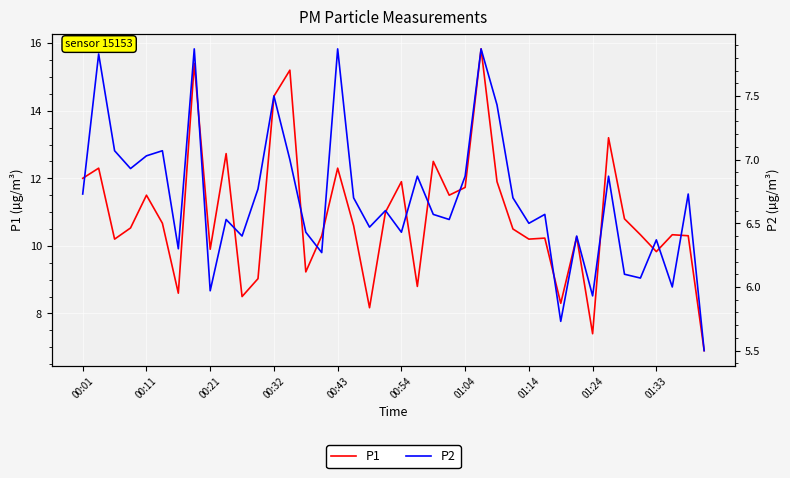

List the series in order of their peak value, highest first.

P1, P2